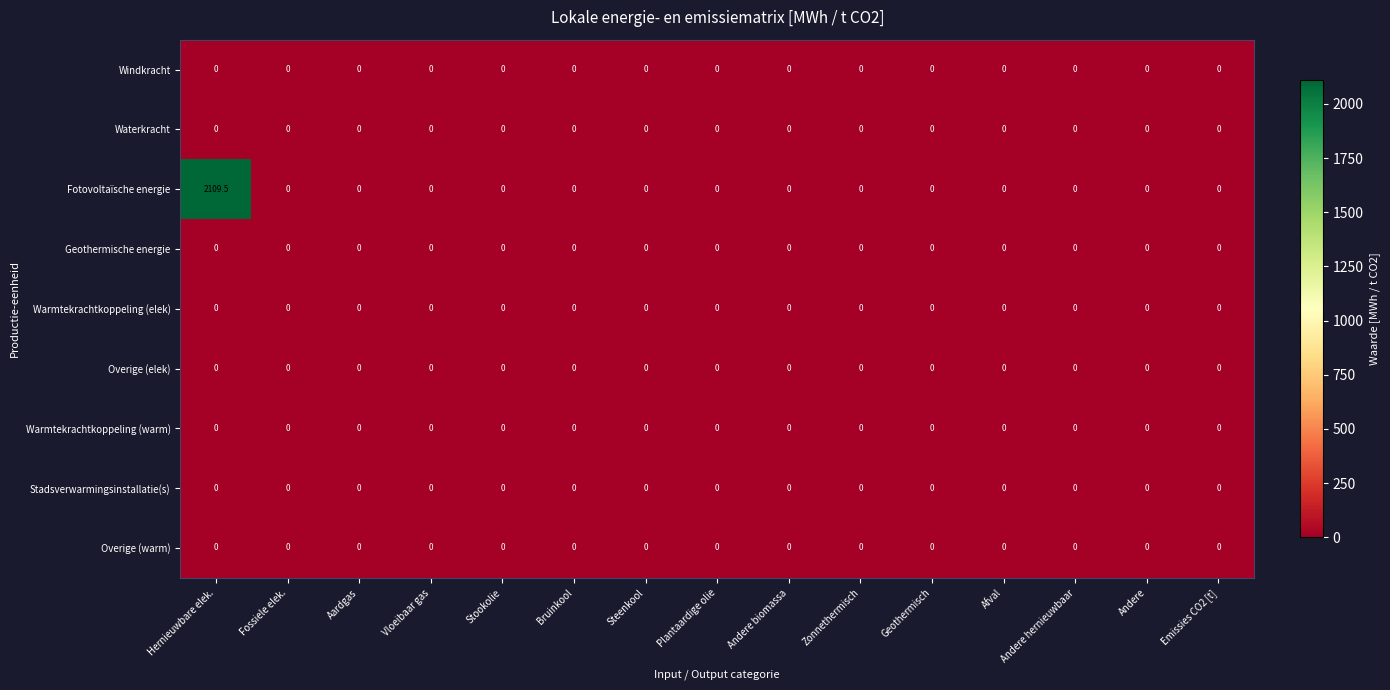

At which category is the sum across all series the highest?

Hernieuwbare elek.